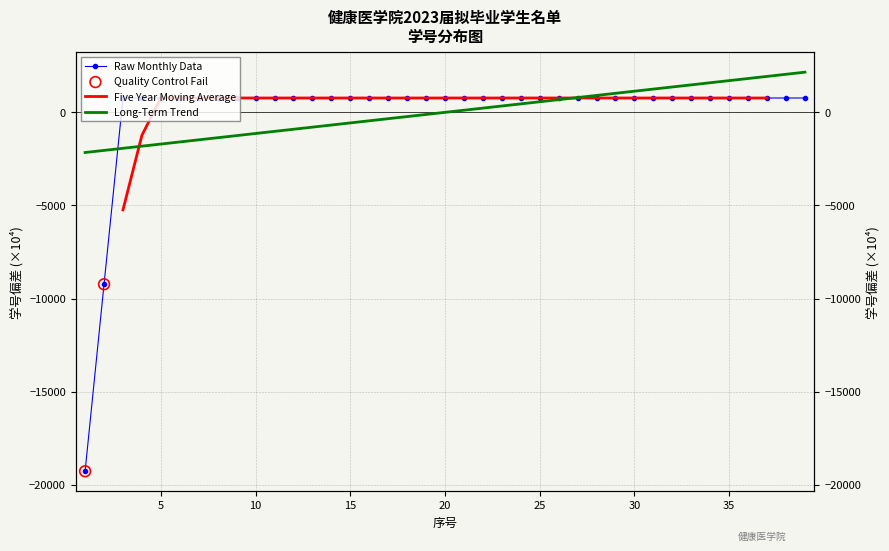

What is the ratio of the value at 29 to the value at 38?

1.0